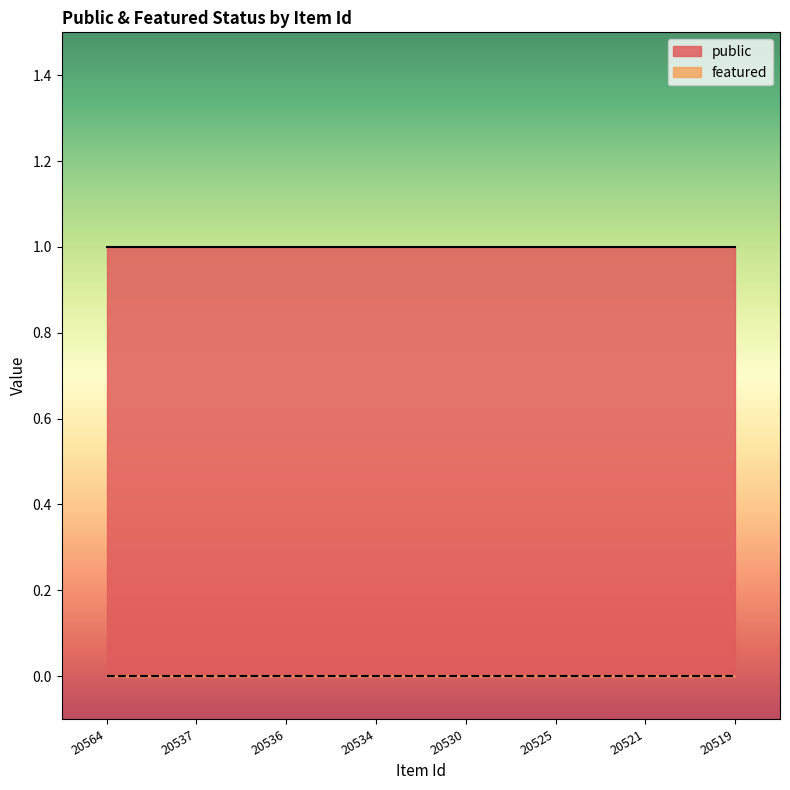

At which label does public reach its peak?

20564